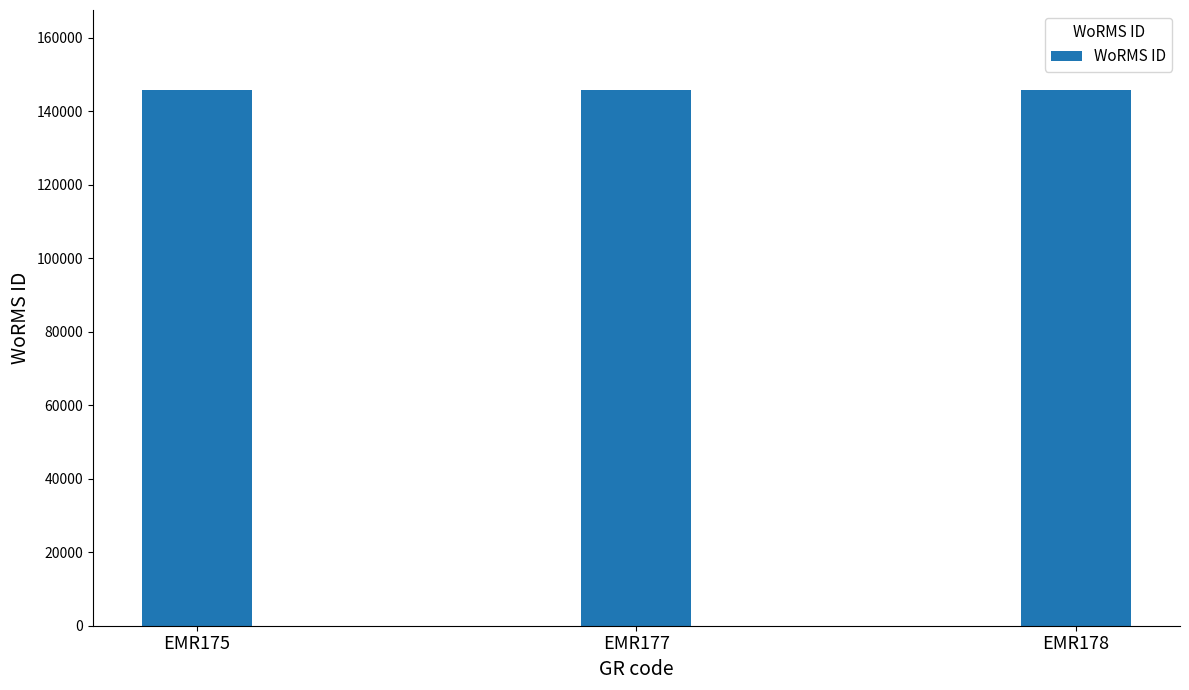

What is the ratio of the value at EMR177 to the value at EMR175?

1.0